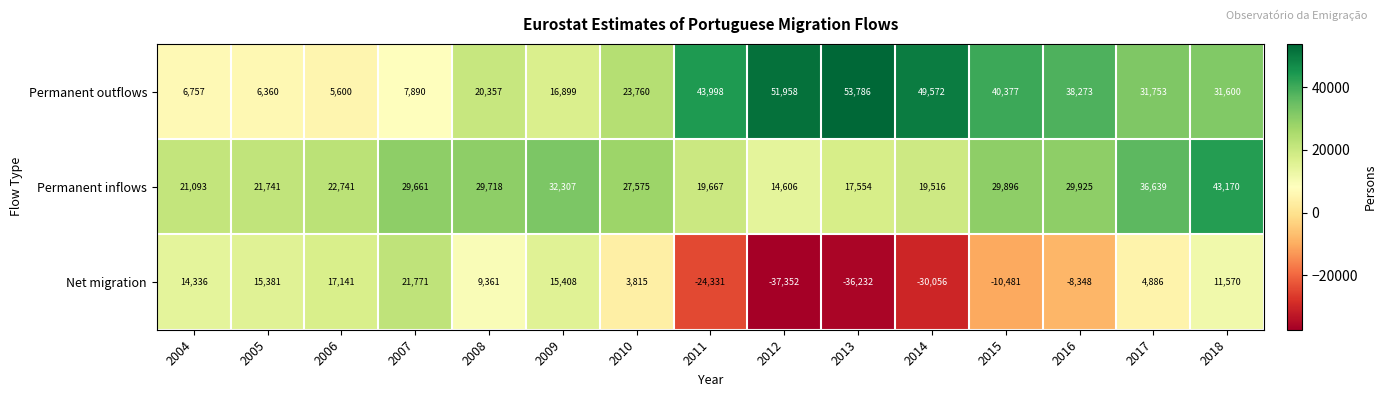

True or false: Permanent outflows has a value of 9944 at 2015.

False